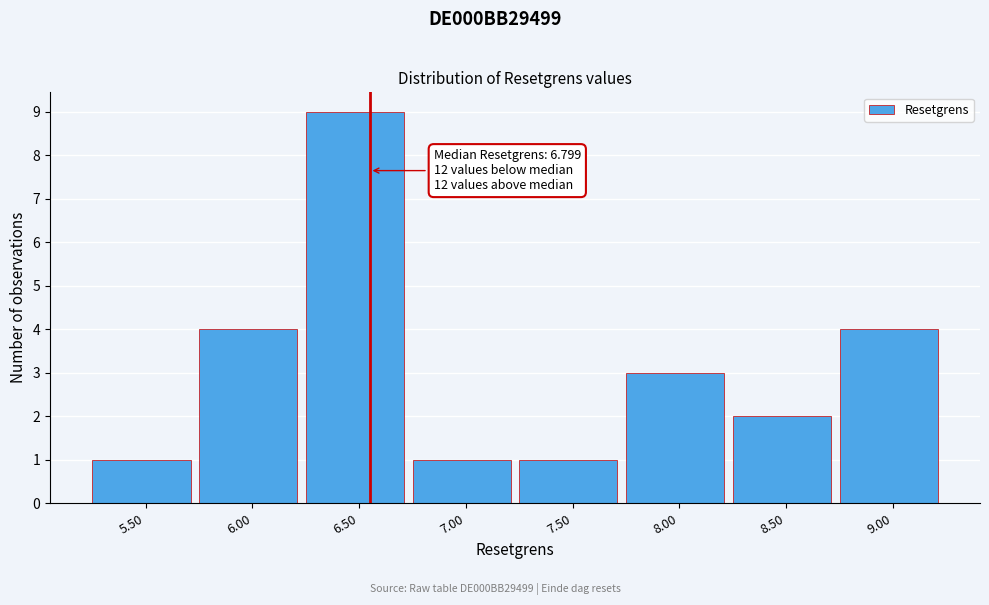

Reading left to right, extract all data points from this chart.

5.50=1	6.00=4	6.50=9	7.00=1	7.50=1	8.00=3	8.50=2	9.00=4